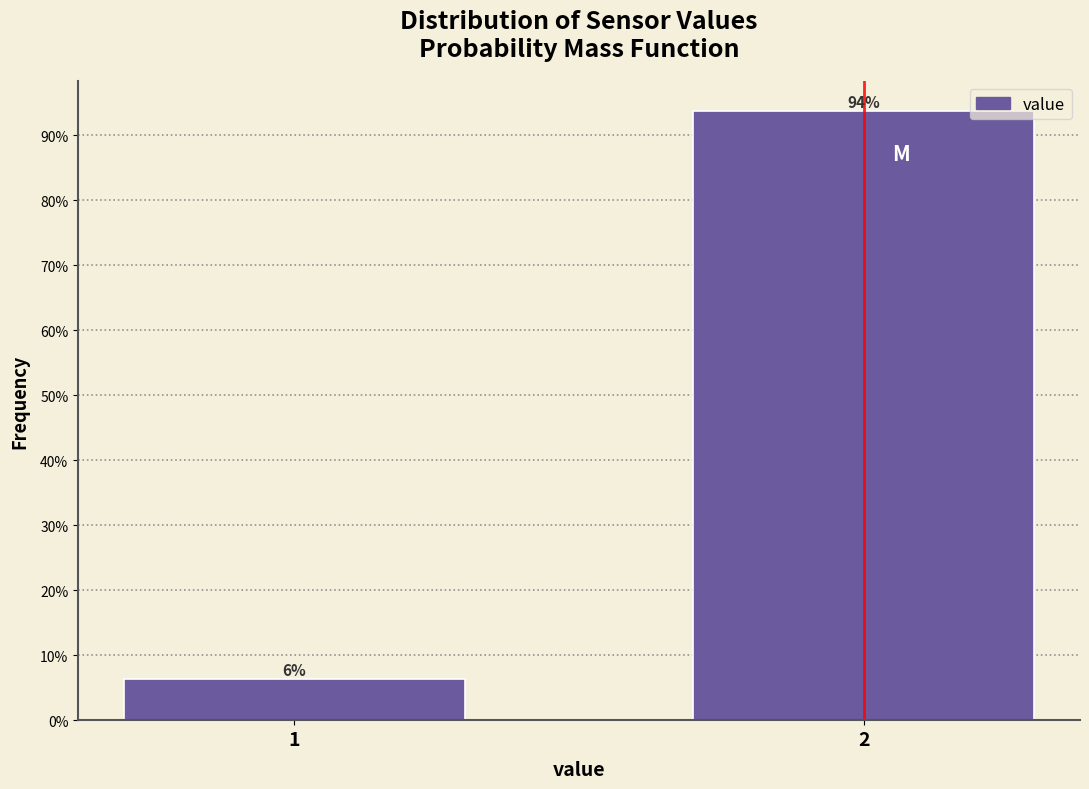

Does the chart contain any negative values?

No